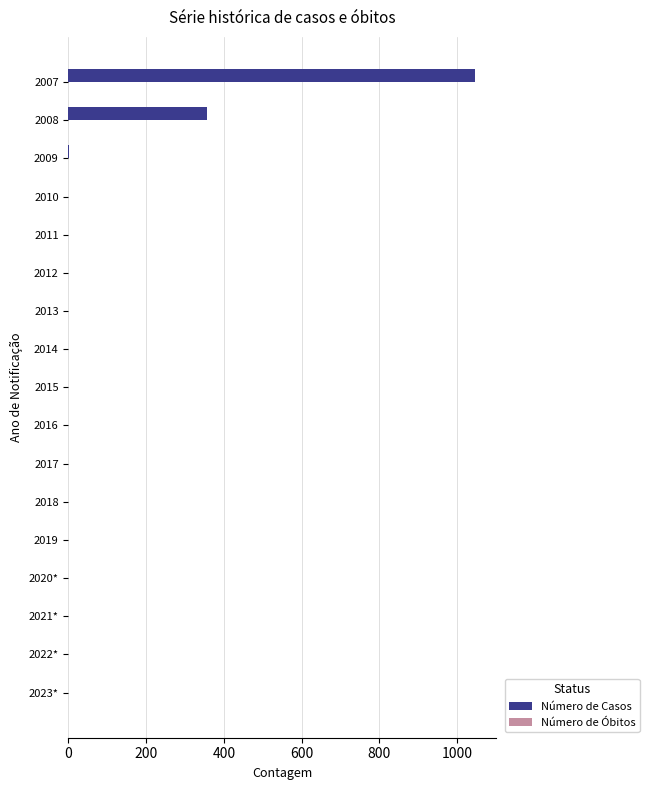

Which label corresponds to the largest value in the chart?

2007